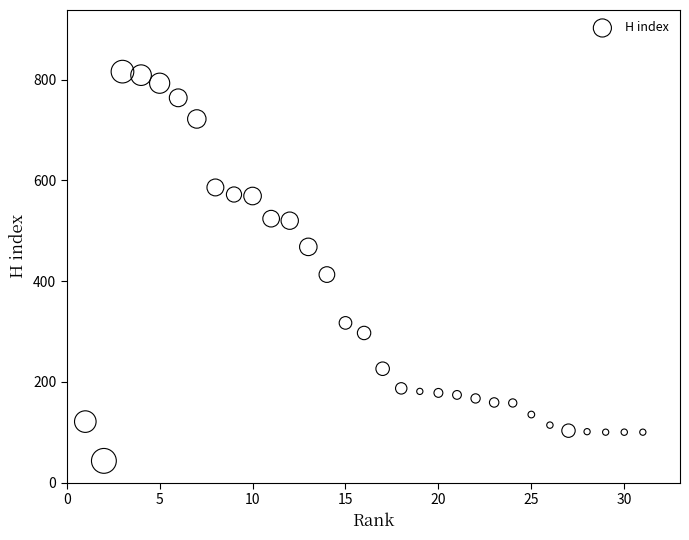

What Y value in the scatter plot is closest to 429?

413